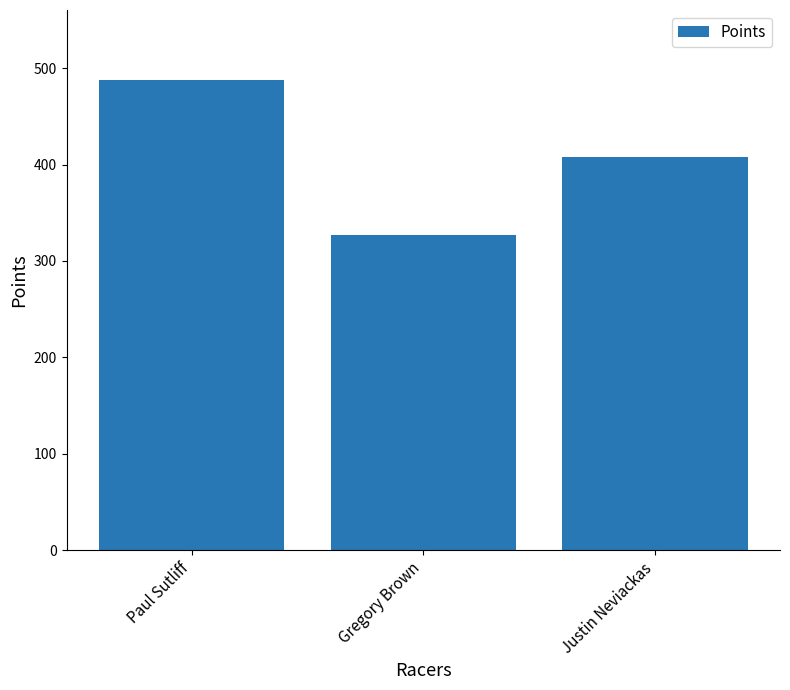

Is it true that the value at Paul Sutliff is 780.4?

False